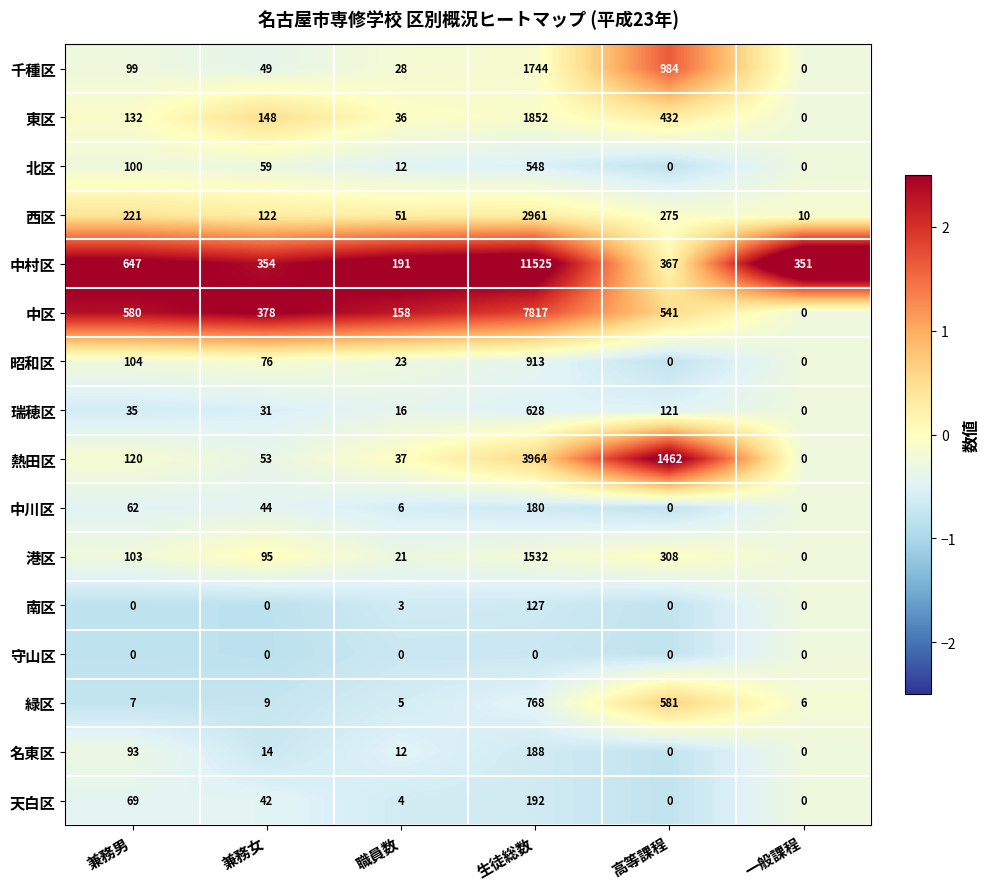

Which series has the largest total across all categories?

中村区